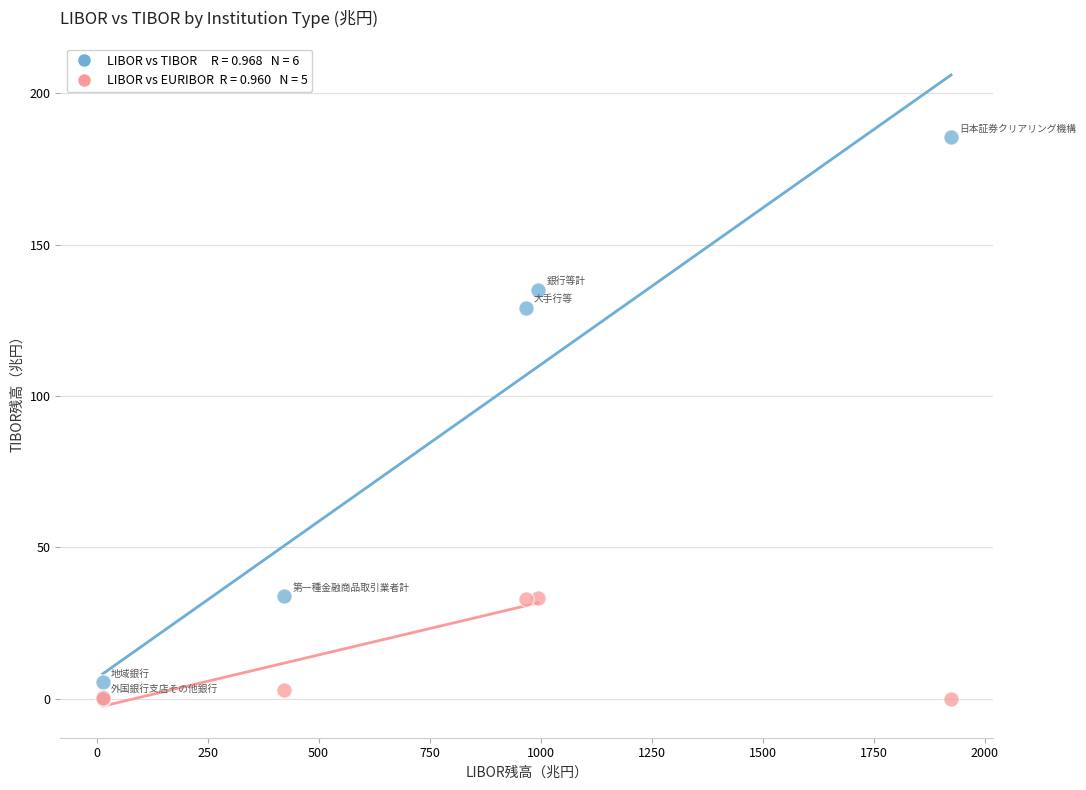

Across all series, what Y value is closest to 92?

129.2